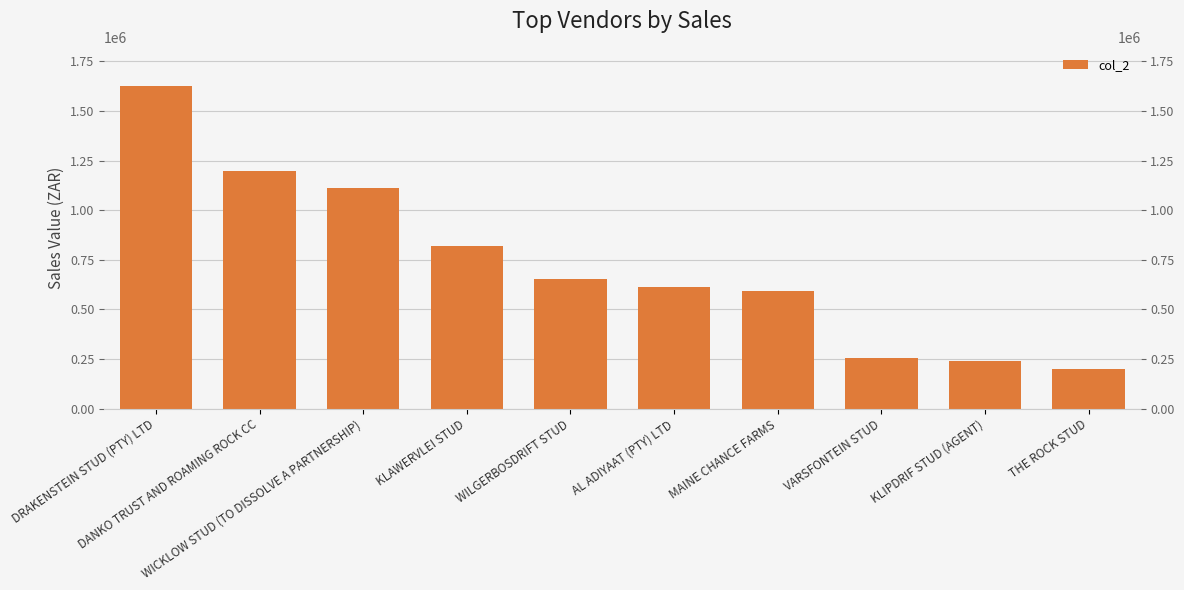

How many bars are there in total?

10